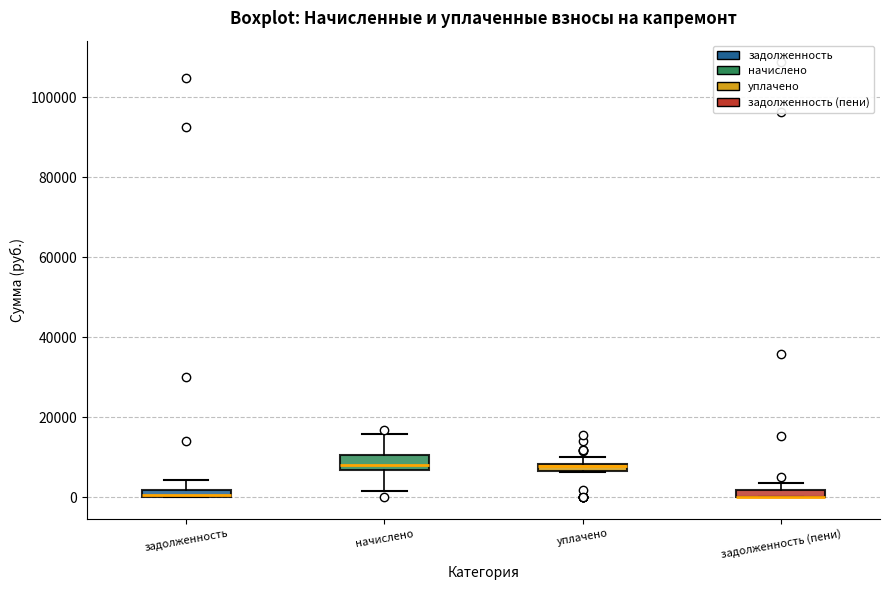

Where does the upper whisker of the box for задолженность end on the y-axis? The values are not printed on the chart, so give them approximately, as read against the axis.

4000